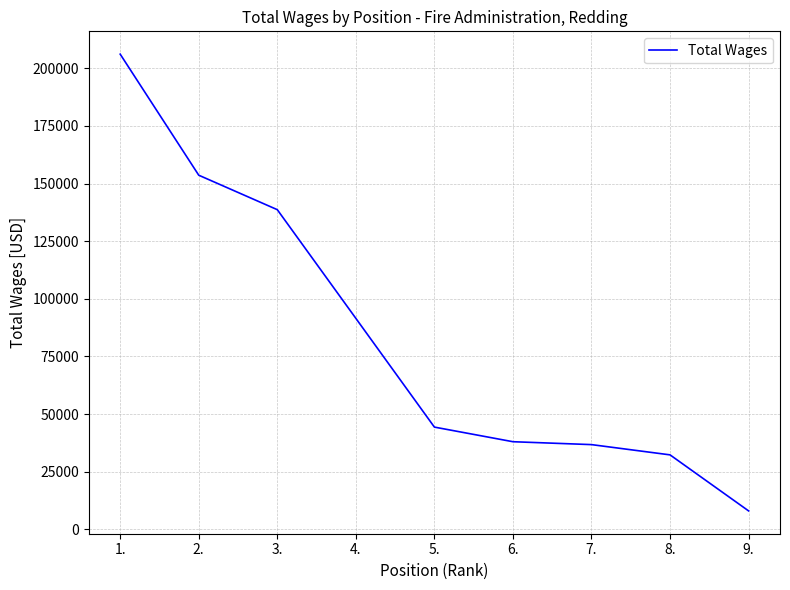

Approximately how many times larger is the value at 6. compared to 3.?

0.3